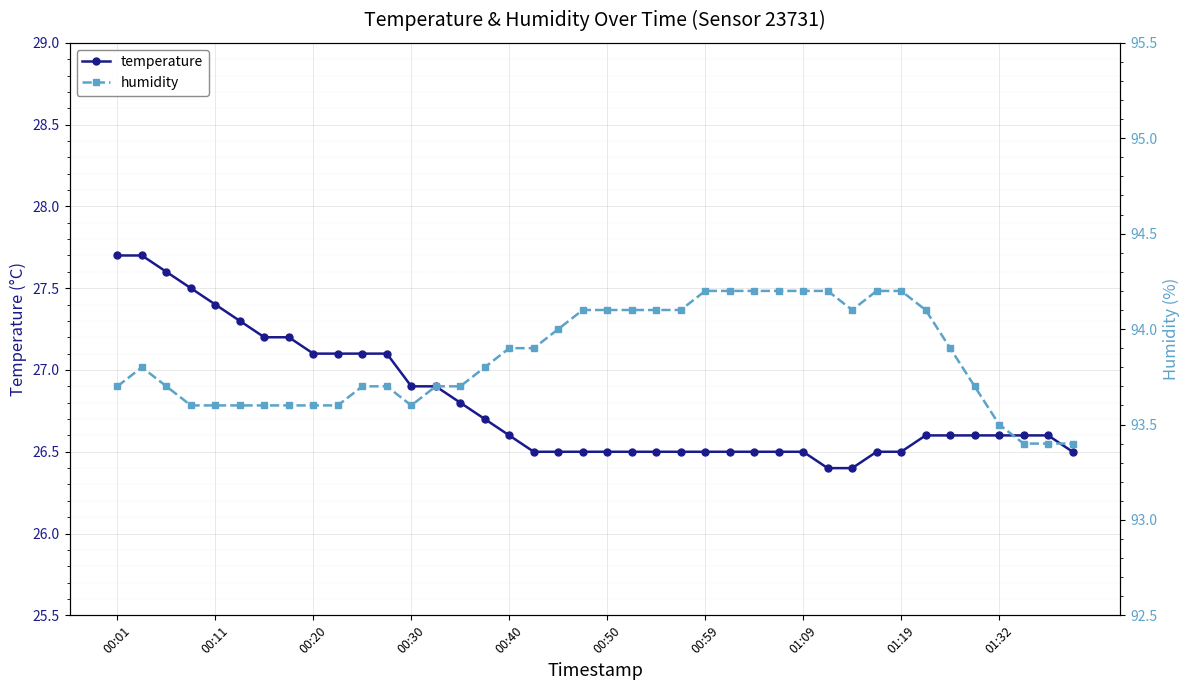

True or false: temperature and humidity intersect in this chart.

False